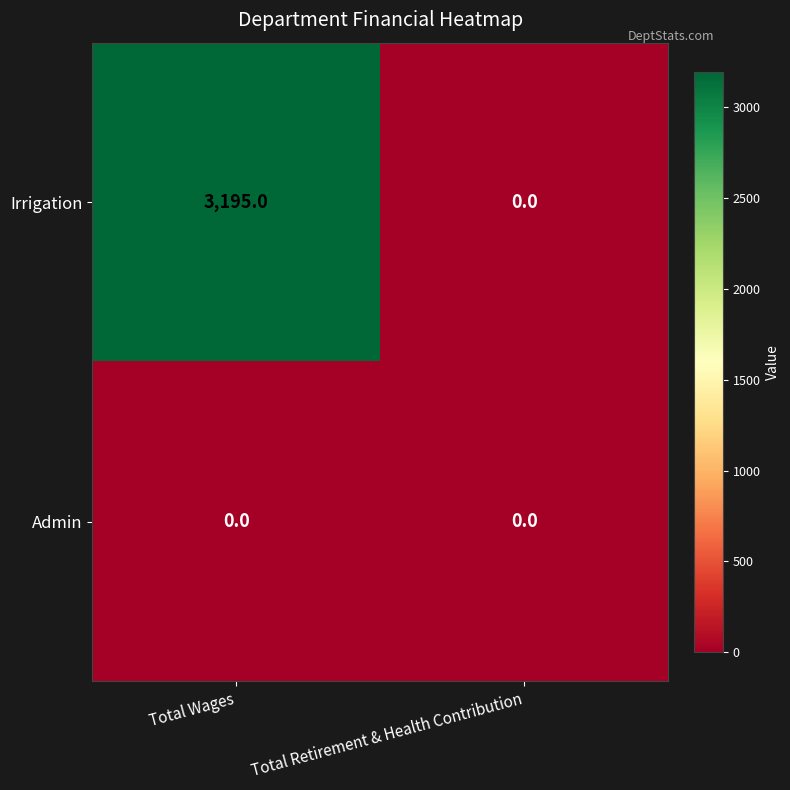

What is the greatest value displayed?

3195